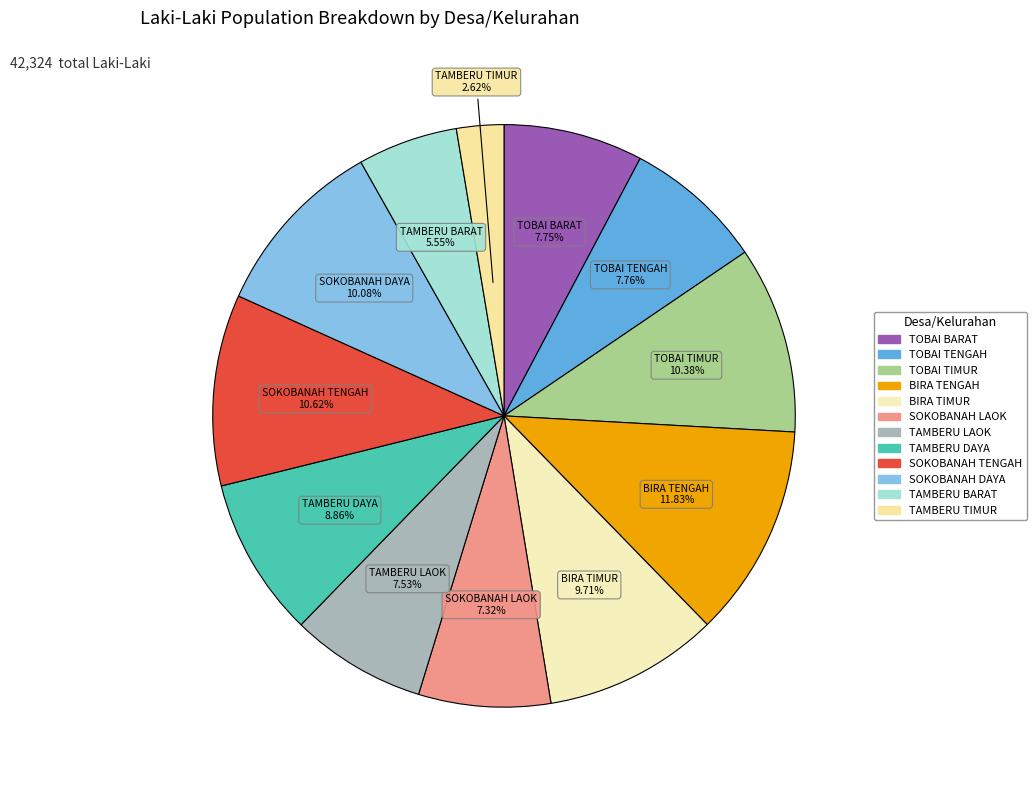

Which has a higher value, BIRA TIMUR or TAMBERU TIMUR?

BIRA TIMUR